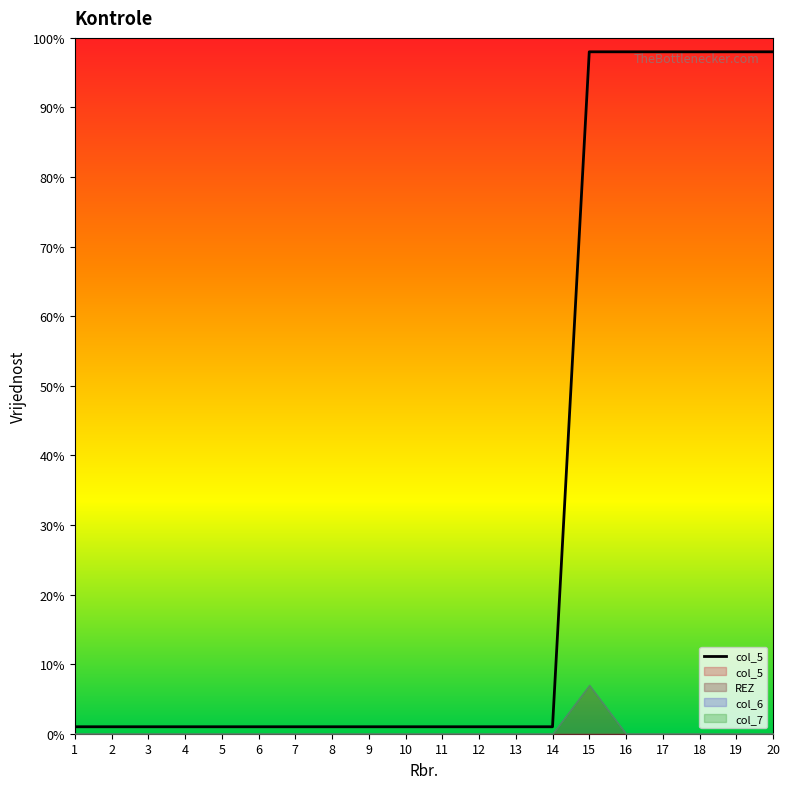

What is the minimum value shown in the chart?

1